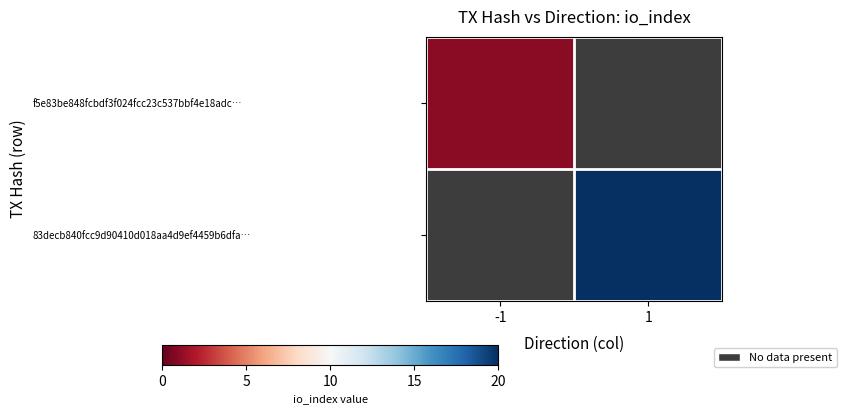

How many distinct data groups are displayed?

2